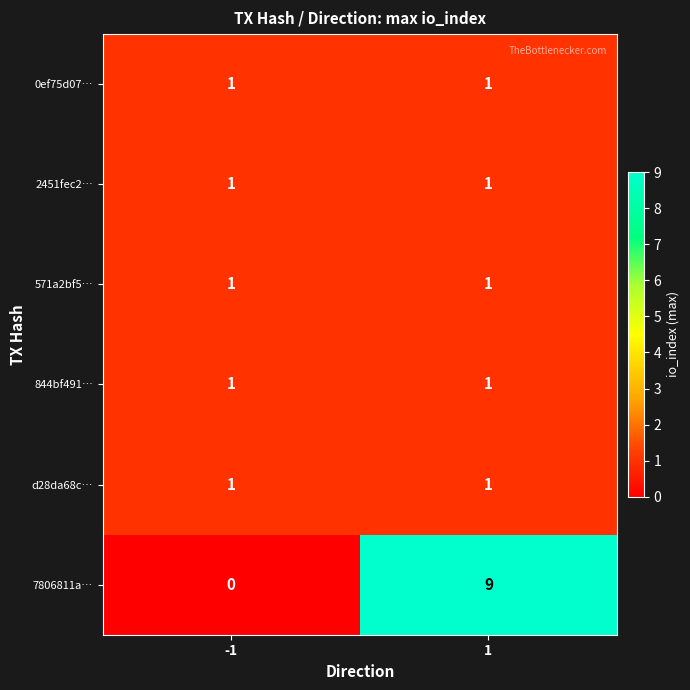

What is the difference between the maximum and minimum values in the 7806811a… series?

9